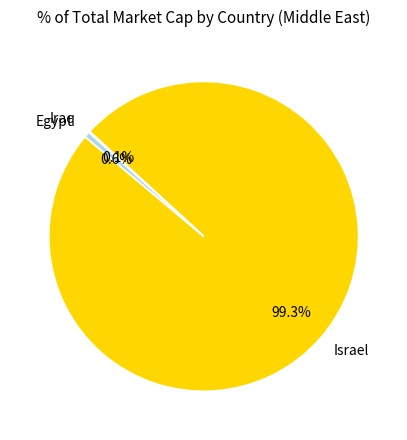

Does Egypt represent more than half of the total?

No